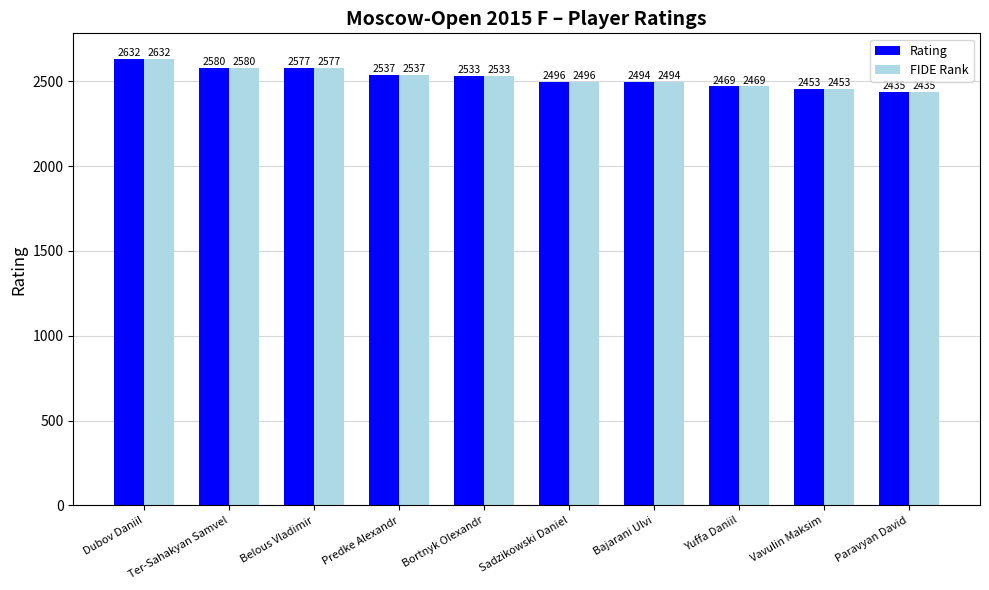

What is the value of the FIDE Rank bar at the 4th from the left?

2537